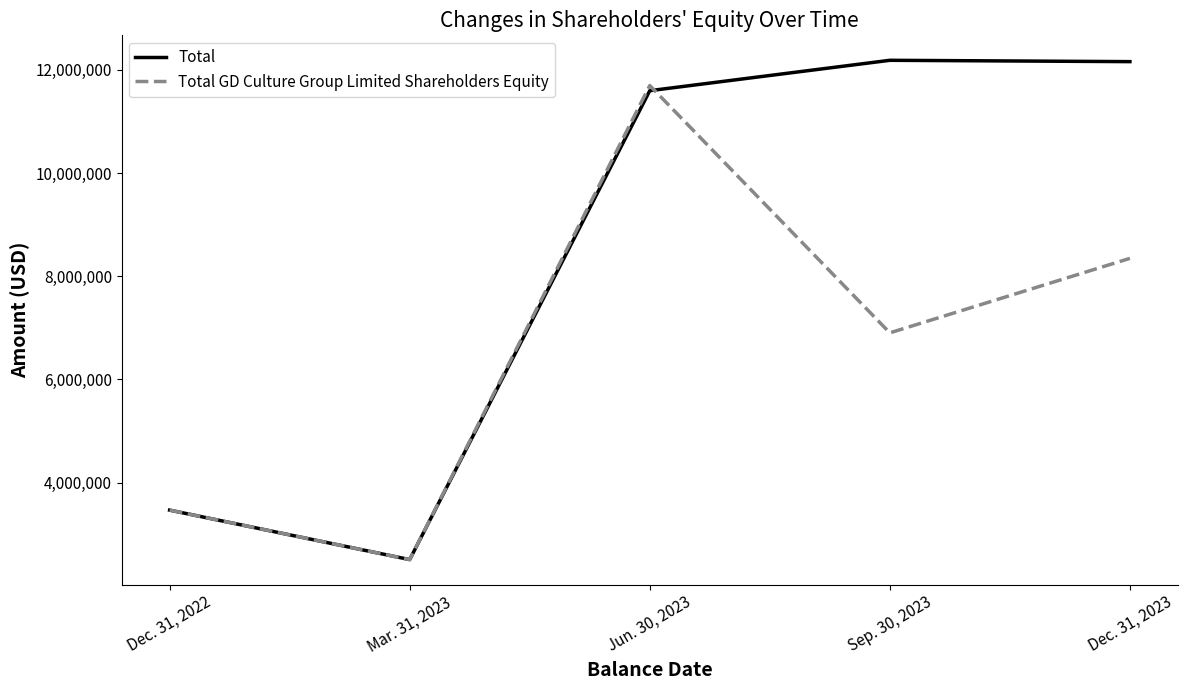

Rank the categories by Total GD Culture Group Limited Shareholders Equity value from lowest to highest.

Mar. 31, 2023, Dec. 31, 2022, Sep. 30, 2023, Dec. 31, 2023, Jun. 30, 2023